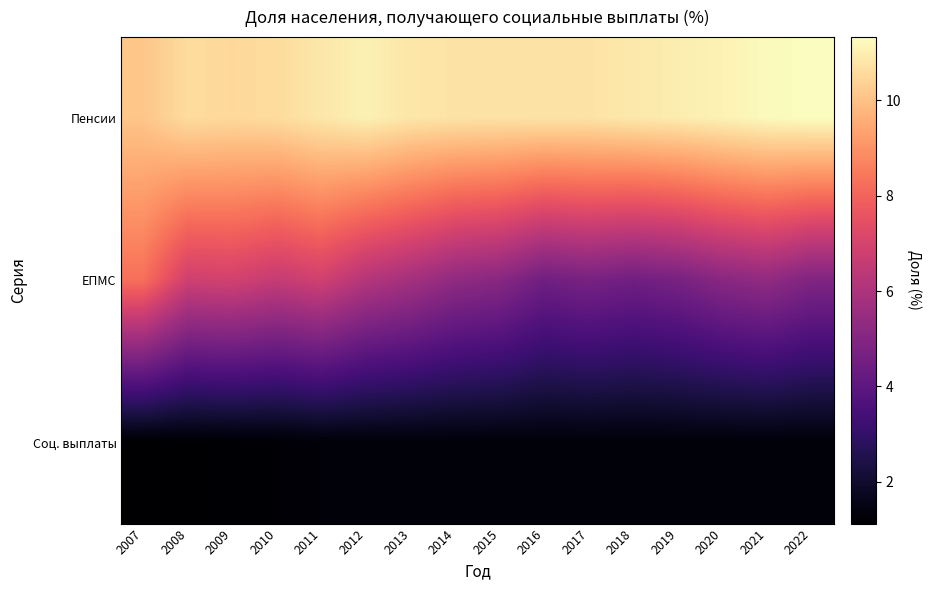

How many data points does each series have?

16